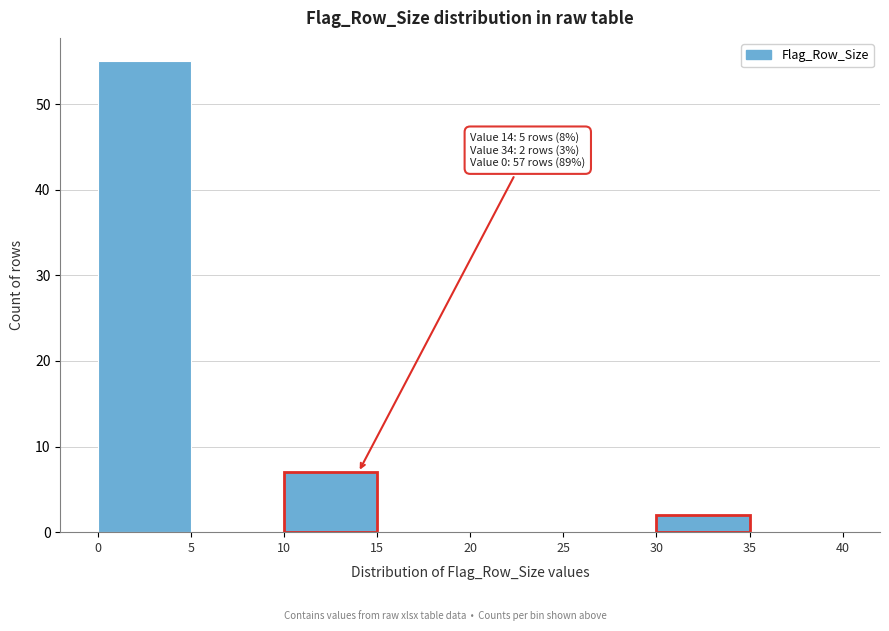

Over which range of the x-axis is the bar tallest?

0 to 5